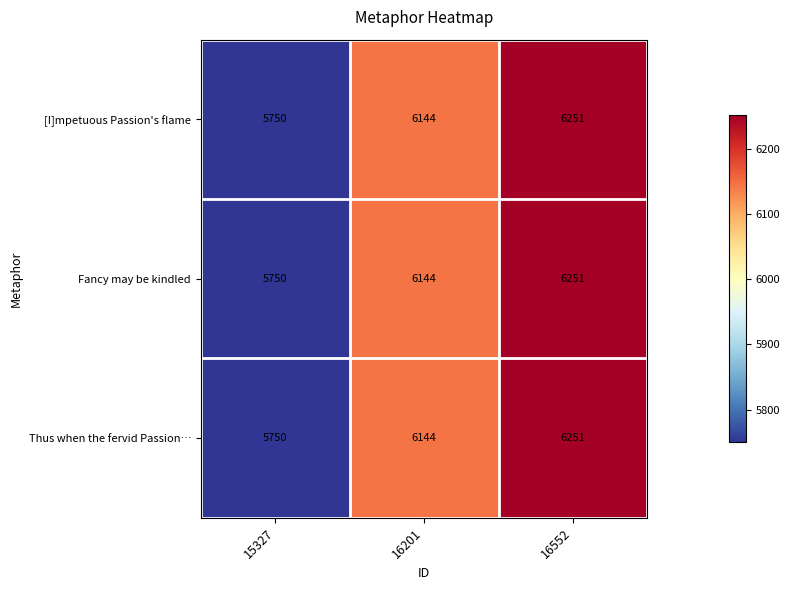

At how many categories does at least one series exceed 5958?

2